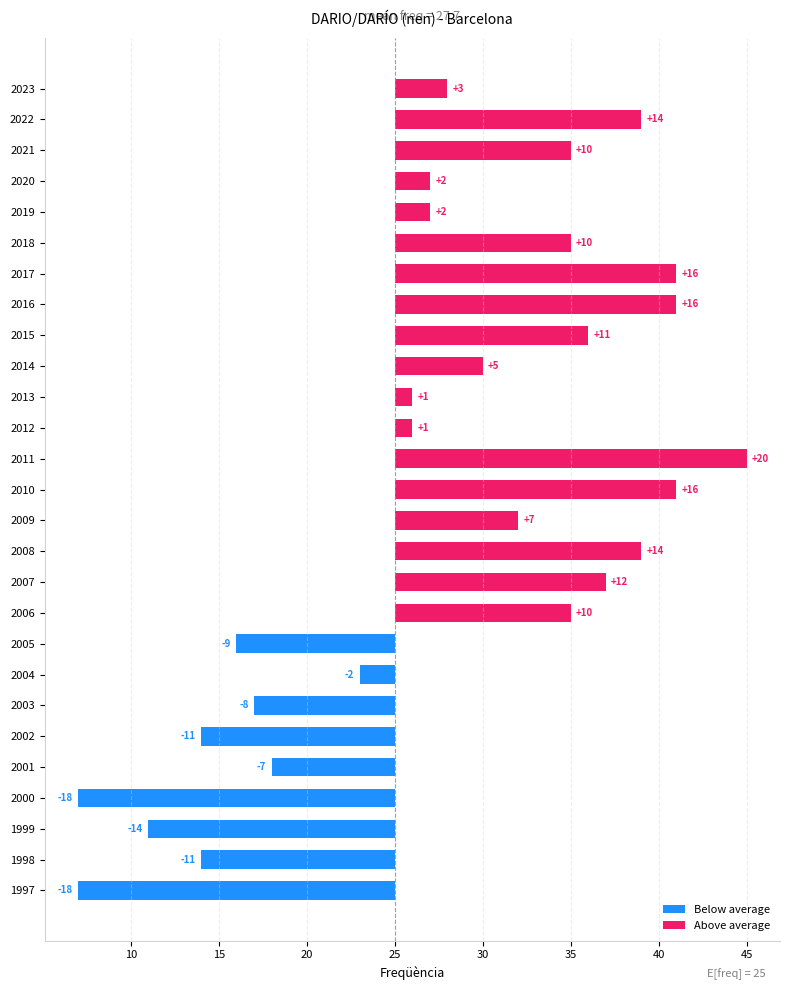

Between 2010 and 2016, which series saw the biggest shift?

Below average